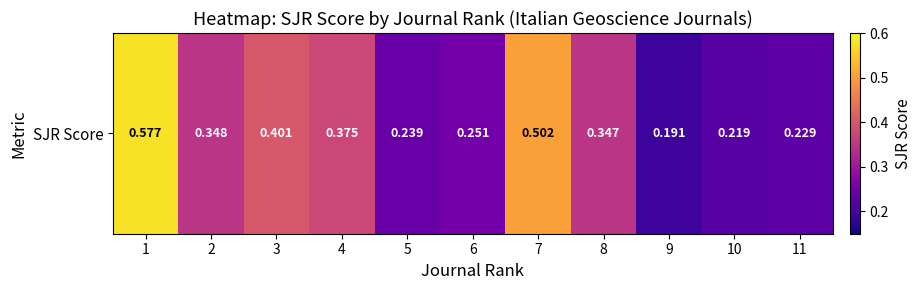

How many values are between 0 and 1?

11